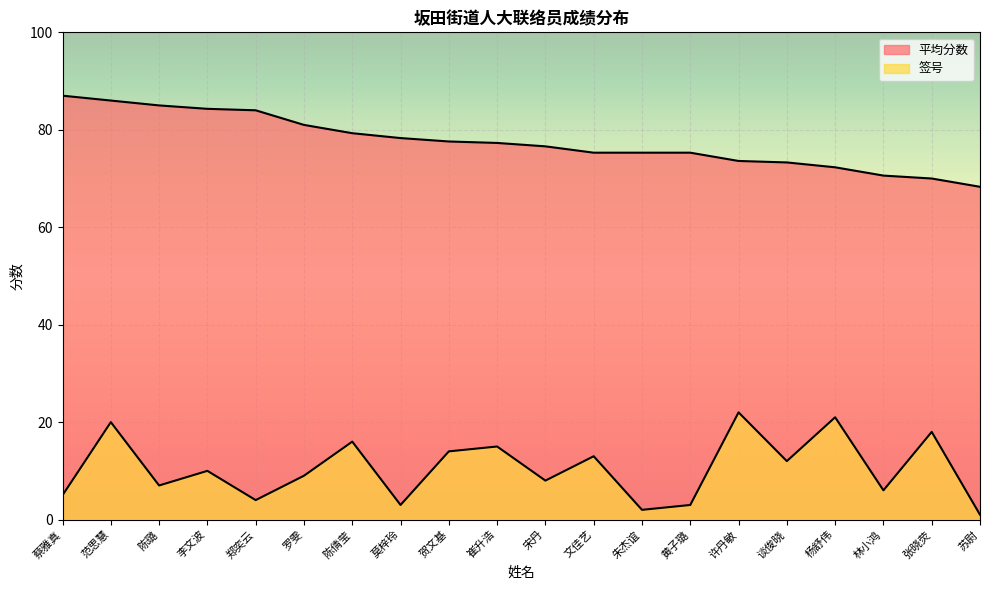

What is the label of the 1st point from the right?

苏尉